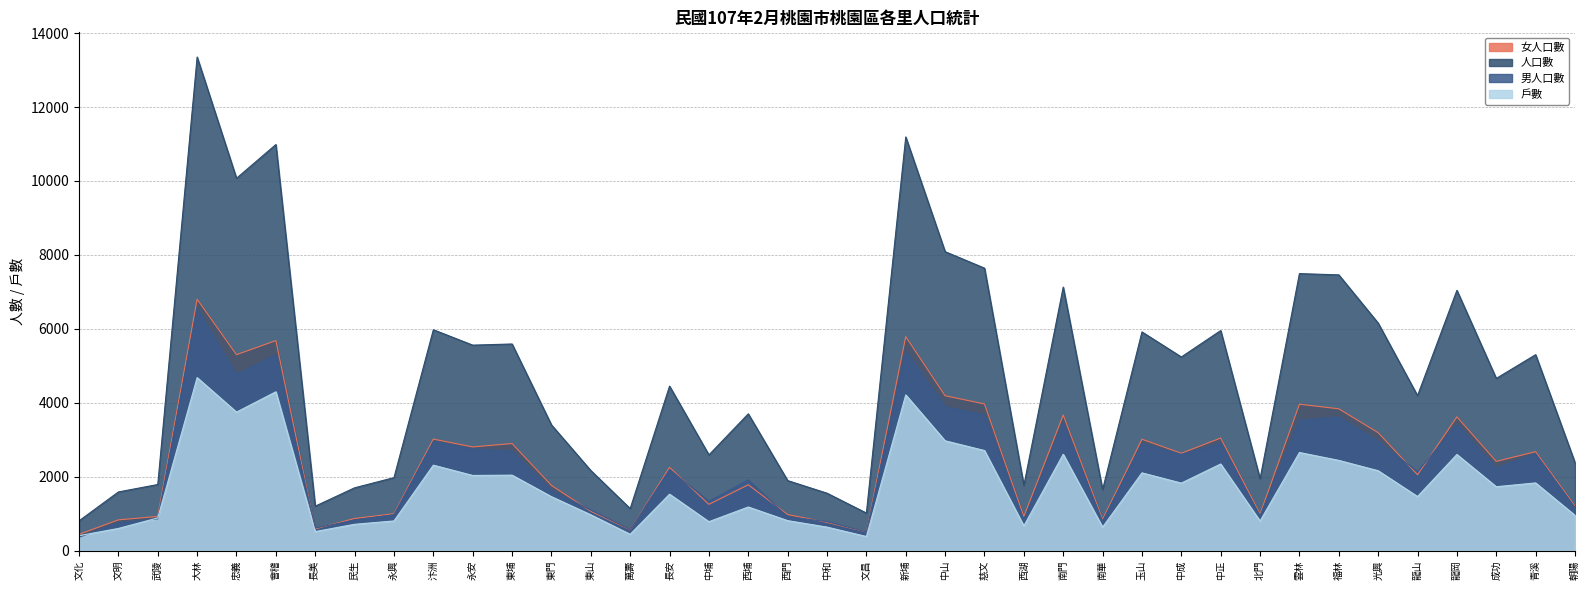

At how many categories does at least one series exceed 6750?

10